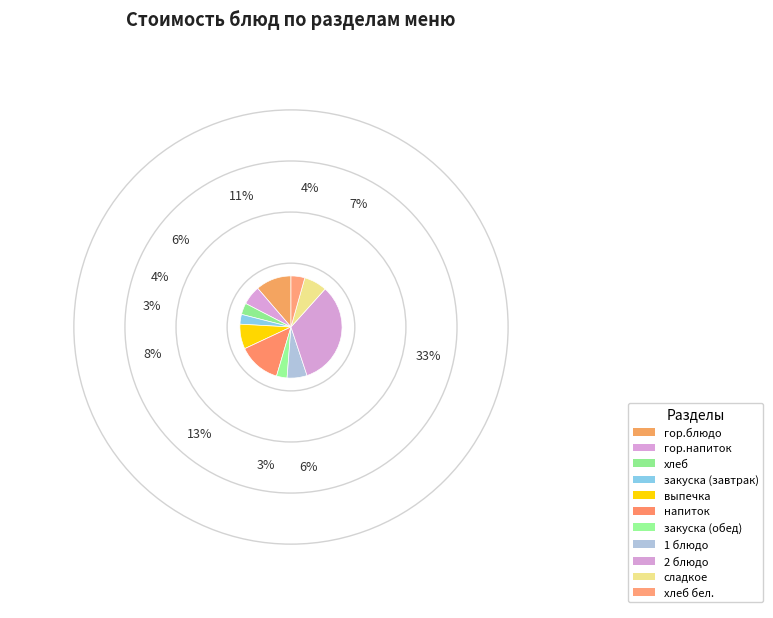

What is the smallest slice in the pie chart?

закуска (завтрак)